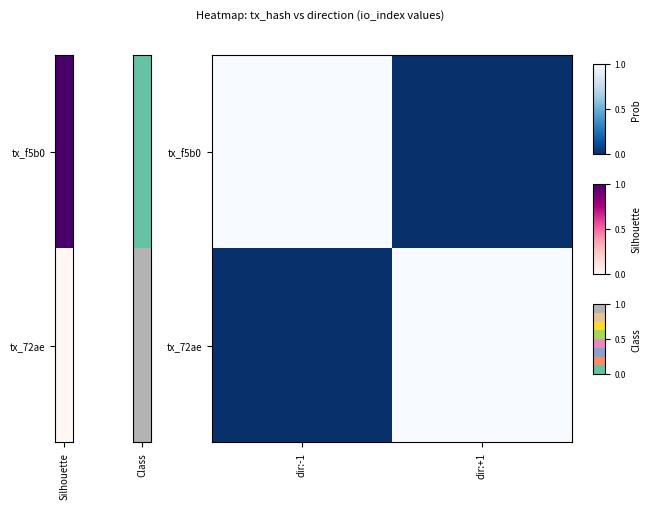

Reading right to left, list all the values displayed in this chart.

tx_f5b0: dir:+1=0	dir:-1=1
tx_72ae: dir:+1=1	dir:-1=0